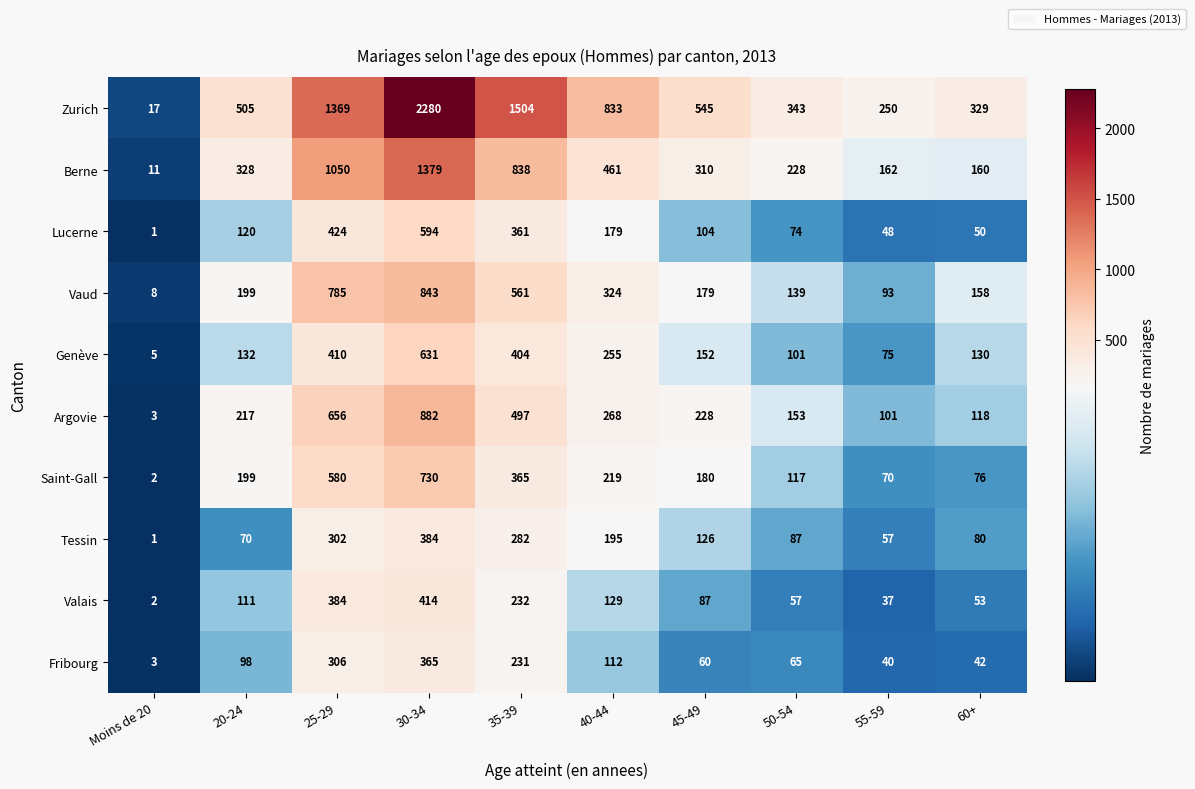

Rank the series by their maximum value, from highest to lowest.

Zurich, Berne, Argovie, Vaud, Saint-Gall, Genève, Lucerne, Valais, Tessin, Fribourg